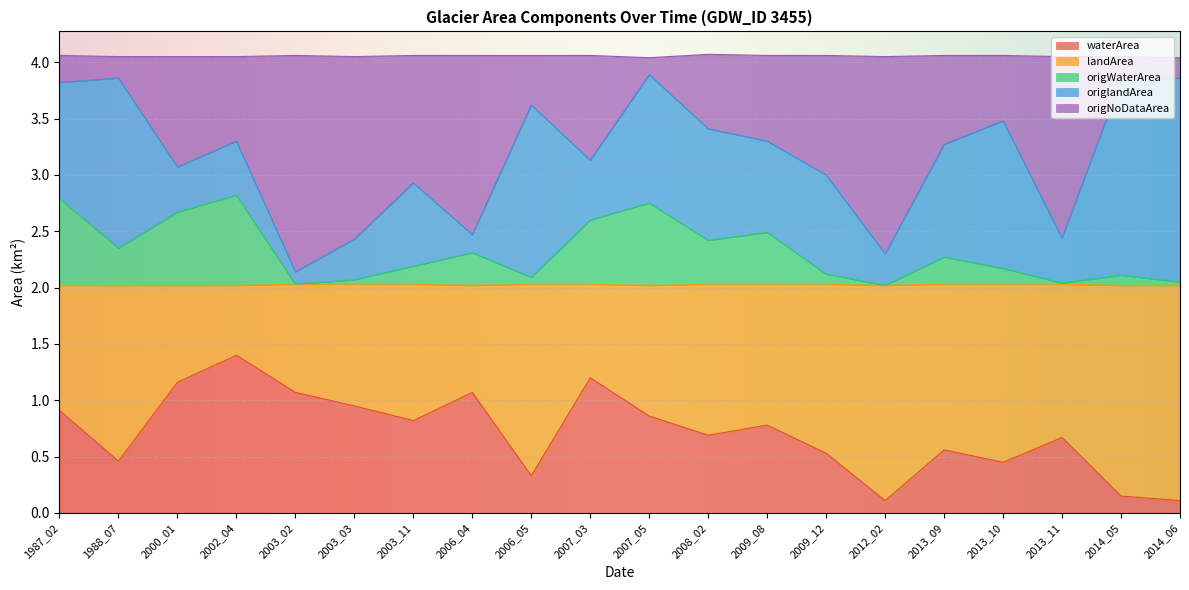

What is the total value across all series at 2008_02?

4.1